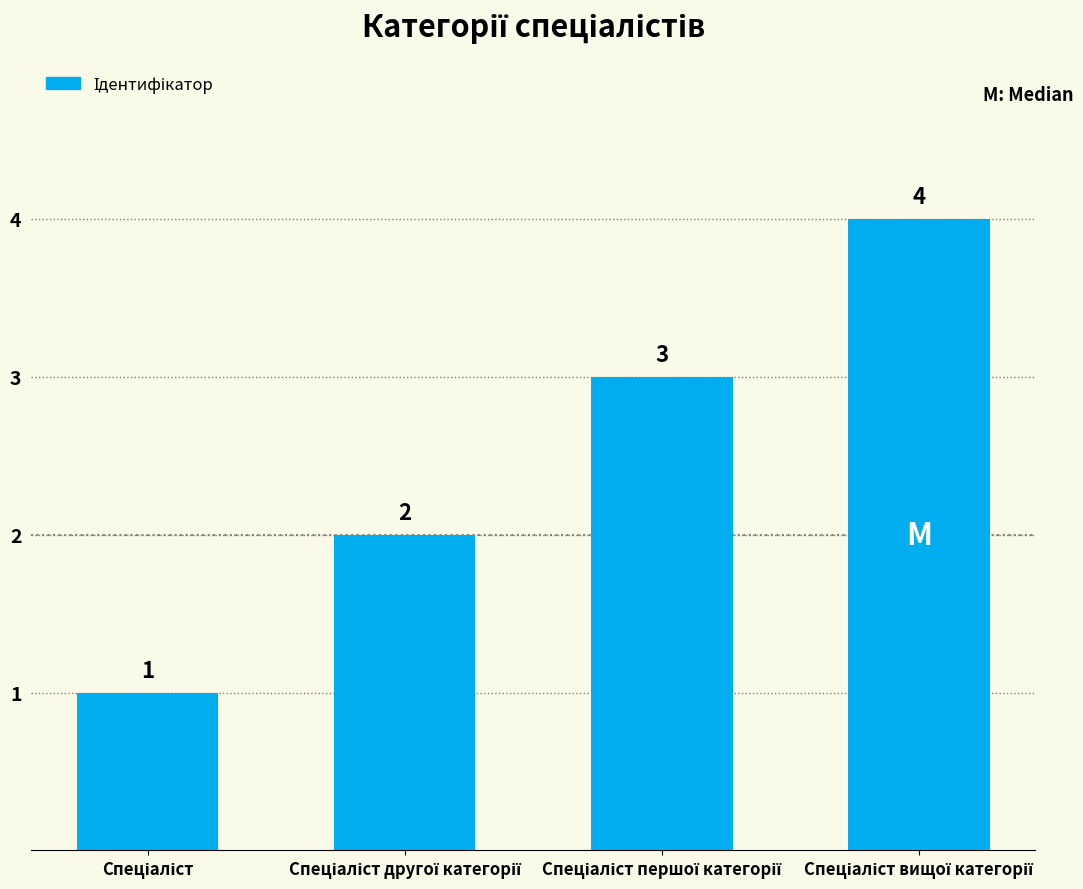

What is the difference between the maximum and minimum values?

3